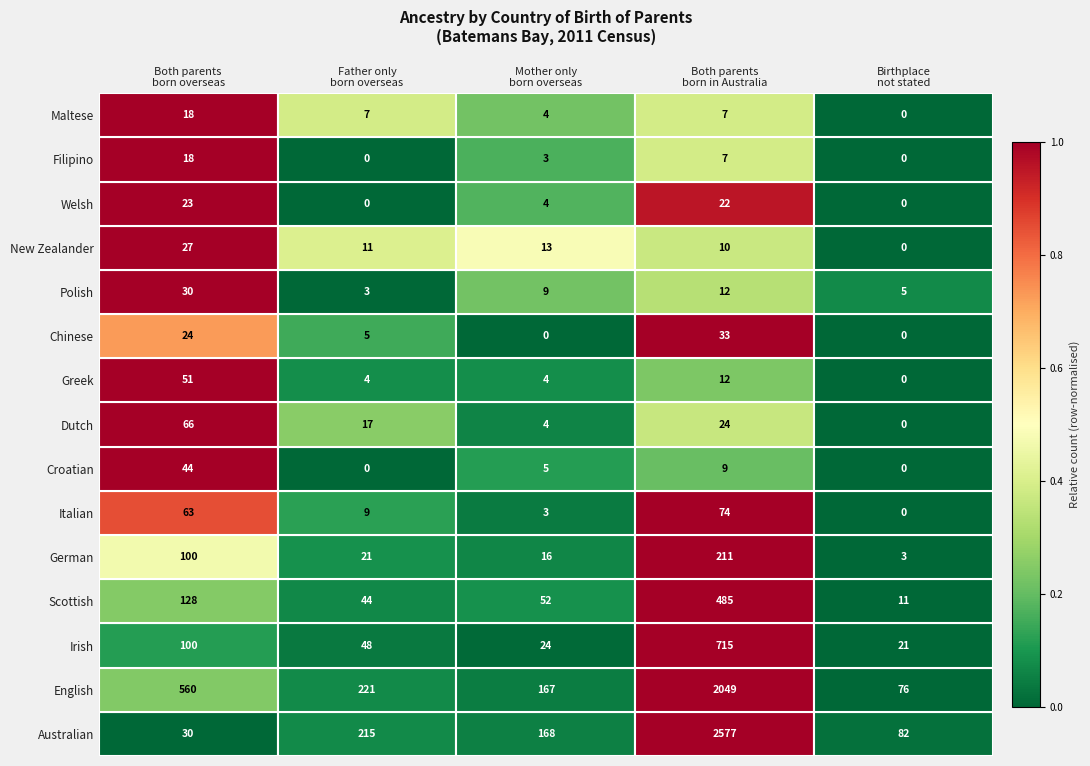

At how many categories does at least one series exceed 105?

4